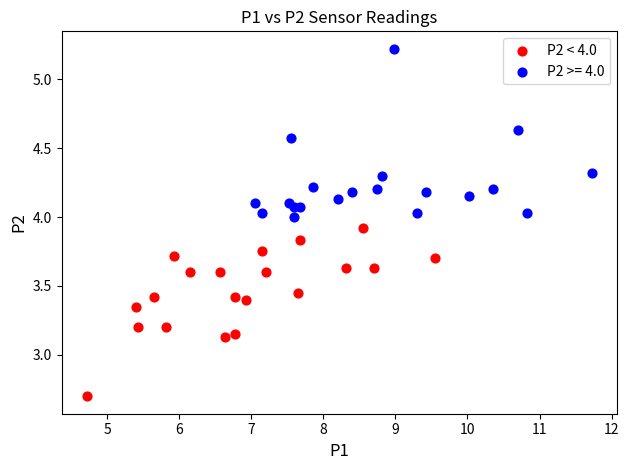

Which series contains the highest Y value?

P2 >= 4.0